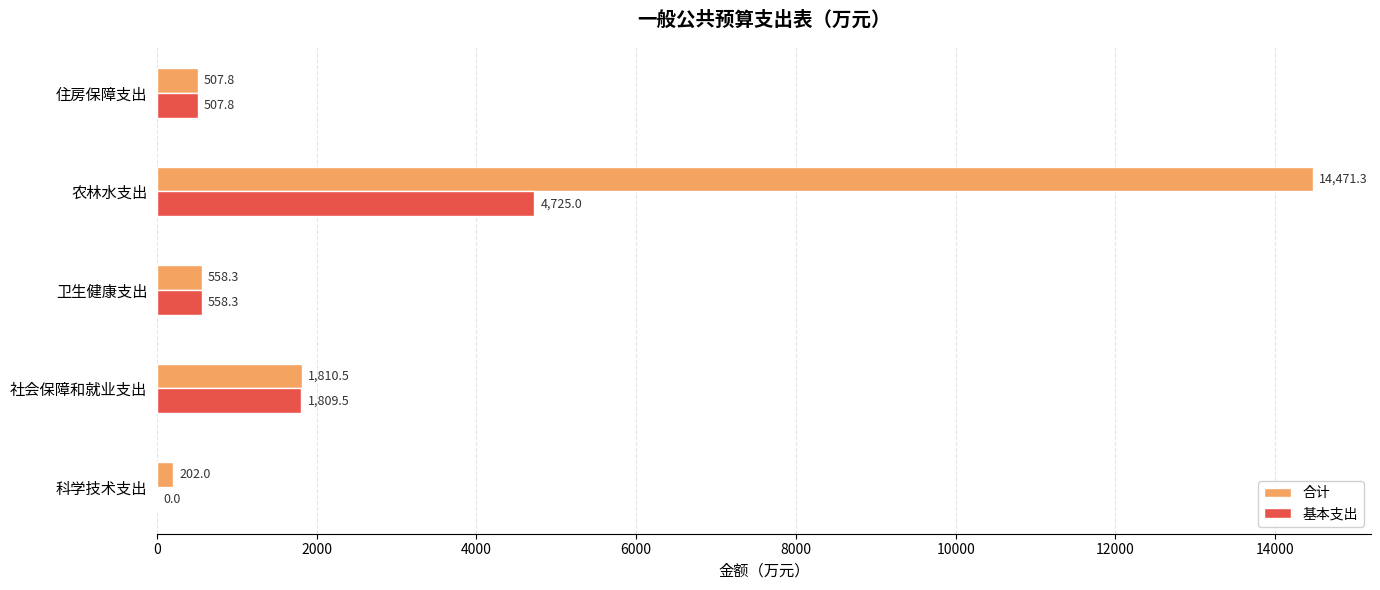

Which series has the largest total across all categories?

合计